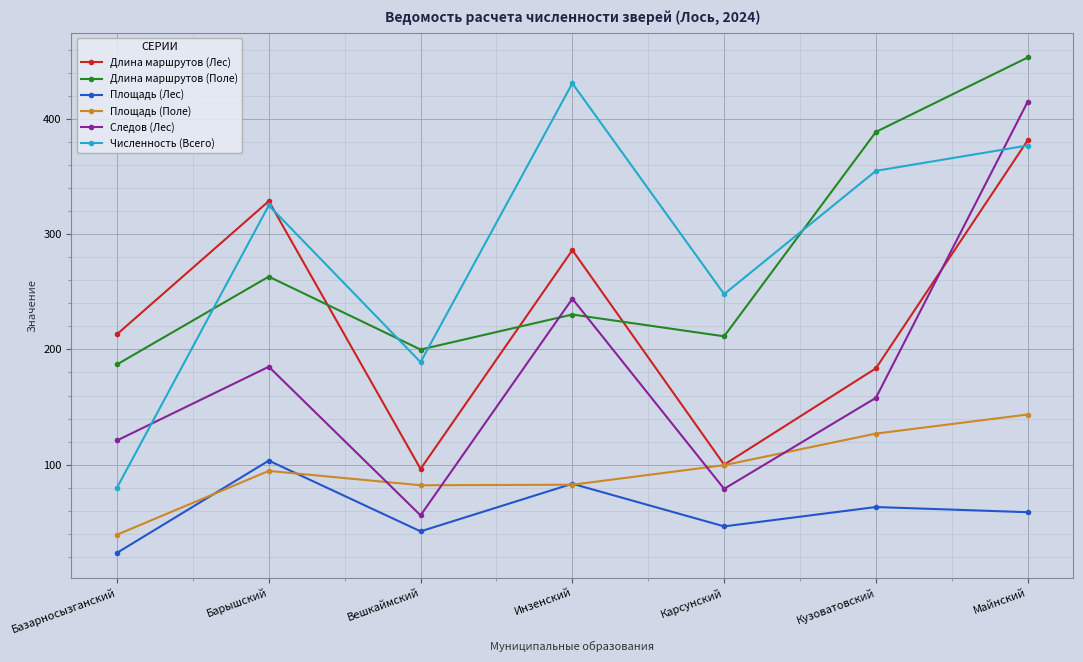

At which label does Длина маршрутов (Поле) first exceed 230?

Барышский